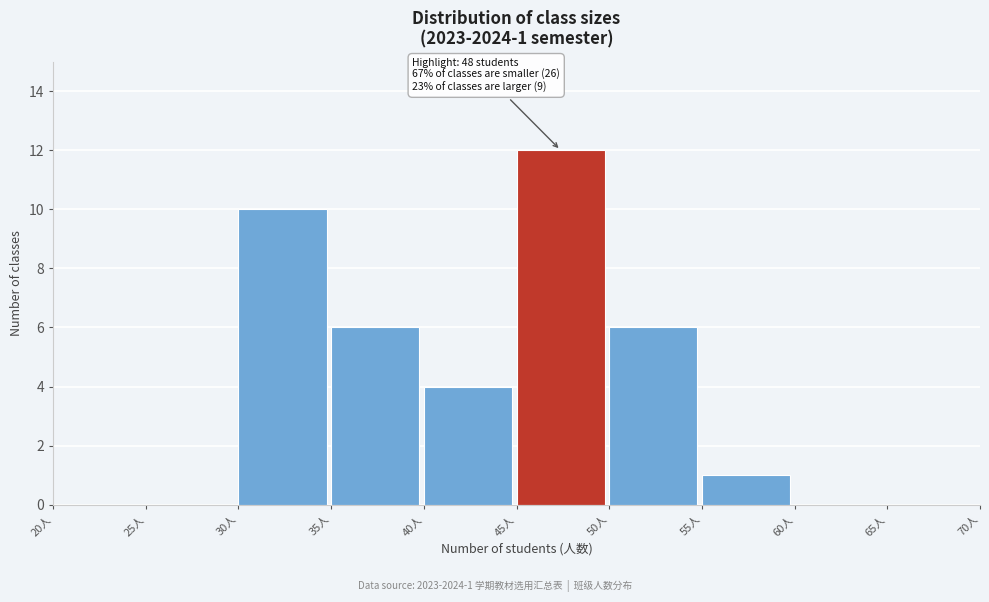

Over which range of the x-axis is the bar tallest?

45 to 50